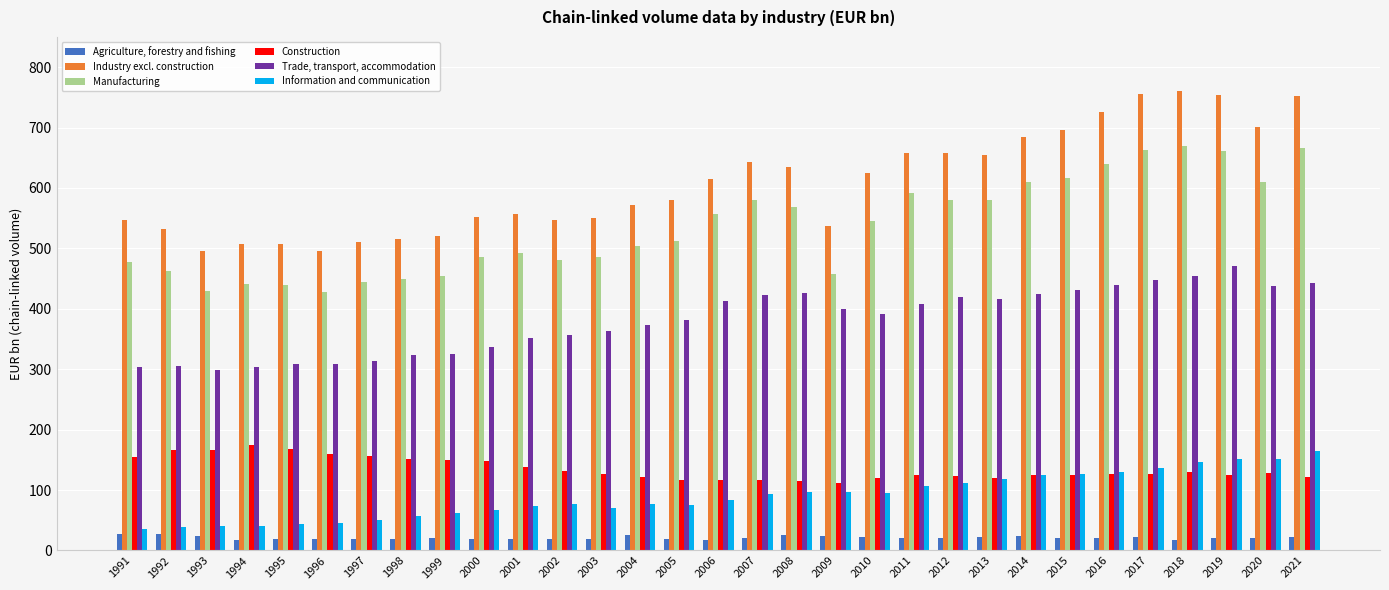

At how many categories does at least one series exceed 169?

31